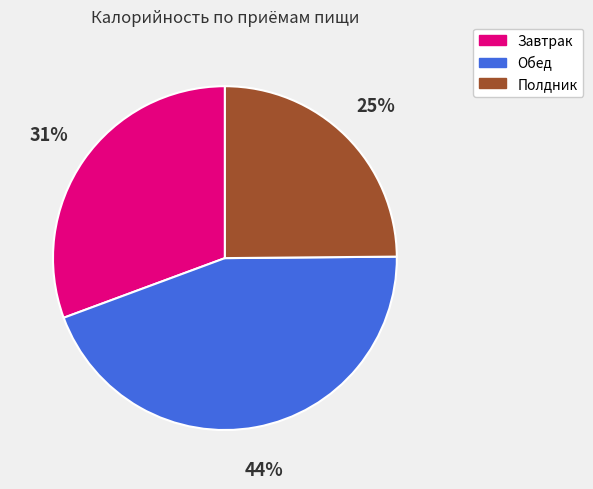

Is it true that Полдник is 25% of the pie?

True